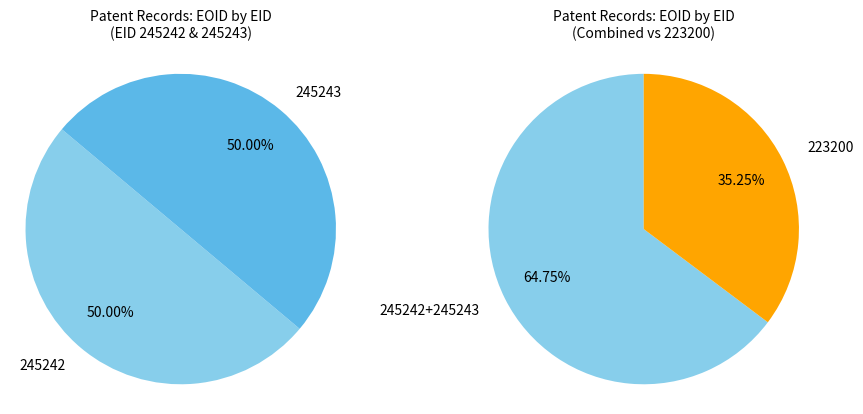

Is it true that 245243 is 24% of the pie?

False